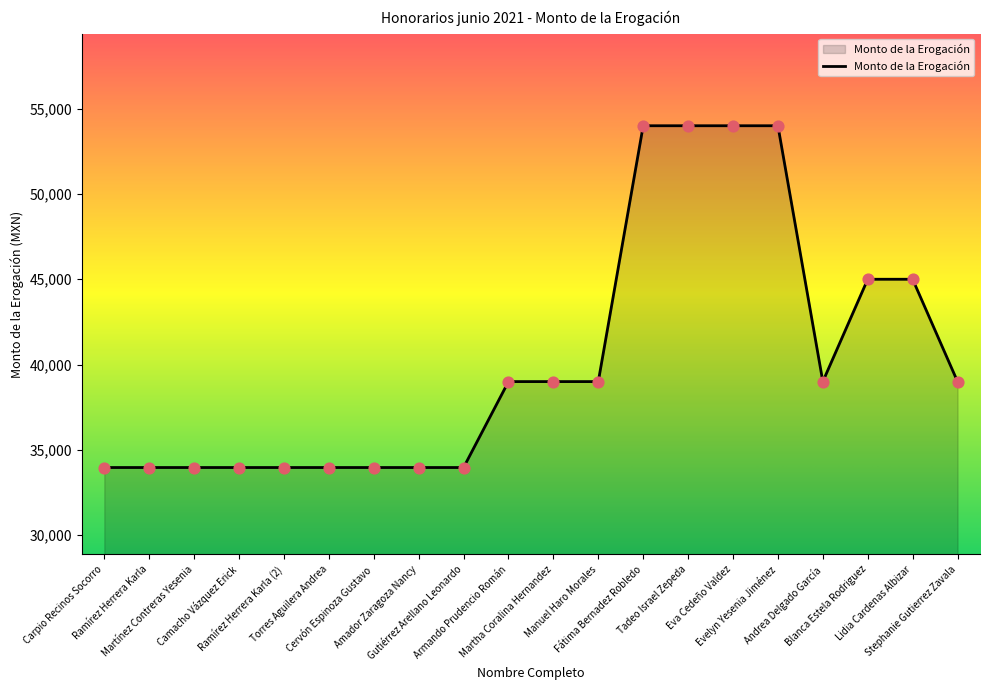

What is the ratio of the value at Gutiérrez Arellano Leonardo to the value at Ramírez Herrera Karla?

1.0